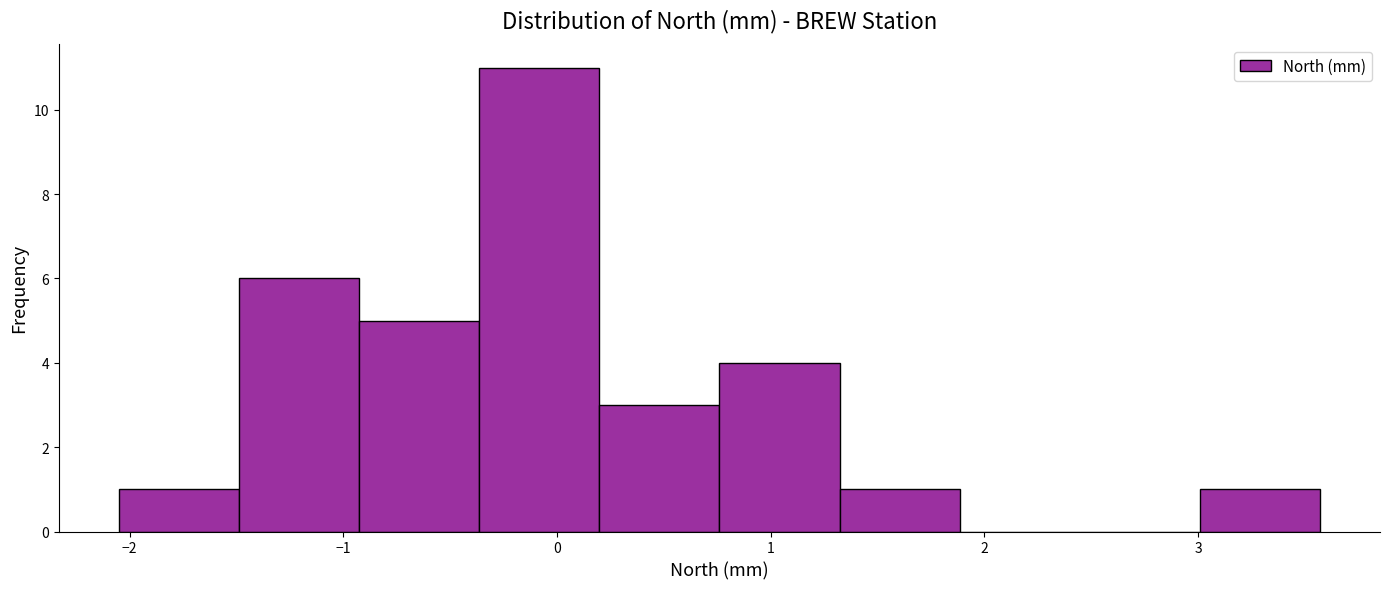

How tall is the bar that spans -0.4 to 0.2 on the x-axis? Neither the bar edges nor the heights are printed on the chart, so give them approximately, as read against the axes.

11